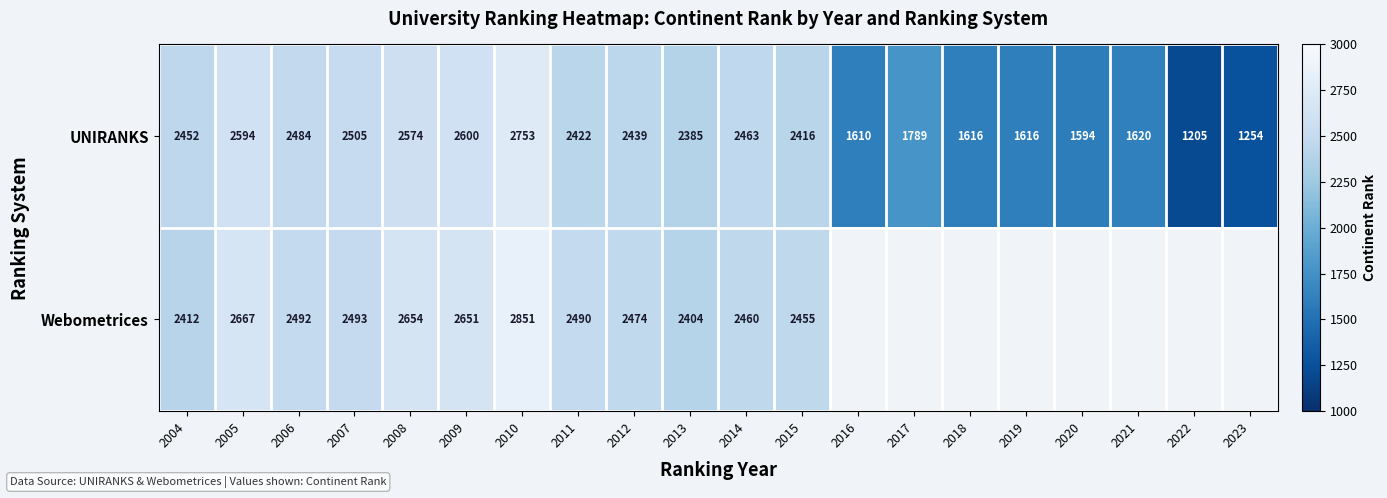

Is the value of UNIRANKS at 2023 greater than the value of Webometrices at 2015?

No